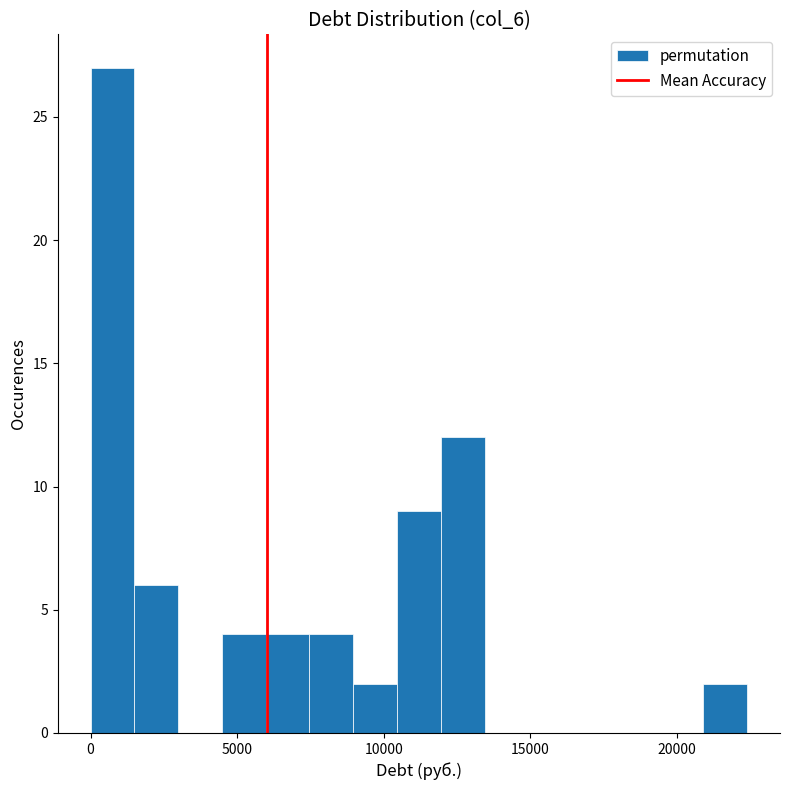

Around what value on the x-axis is the tallest bar? Give the approximate position of its centre, as read against the axis.

500